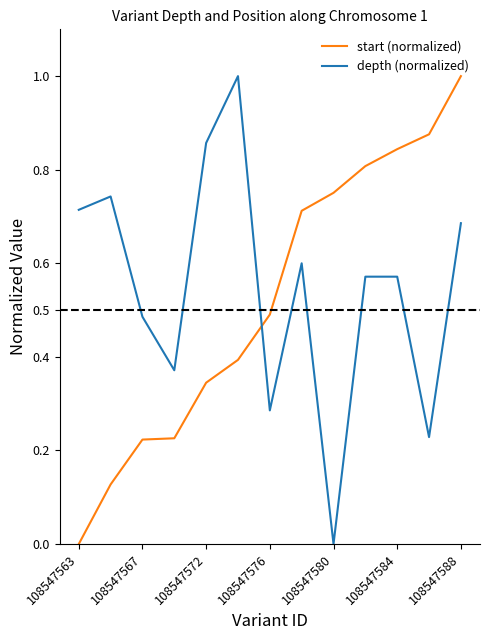

What is the maximum value shown in the chart?

1.0